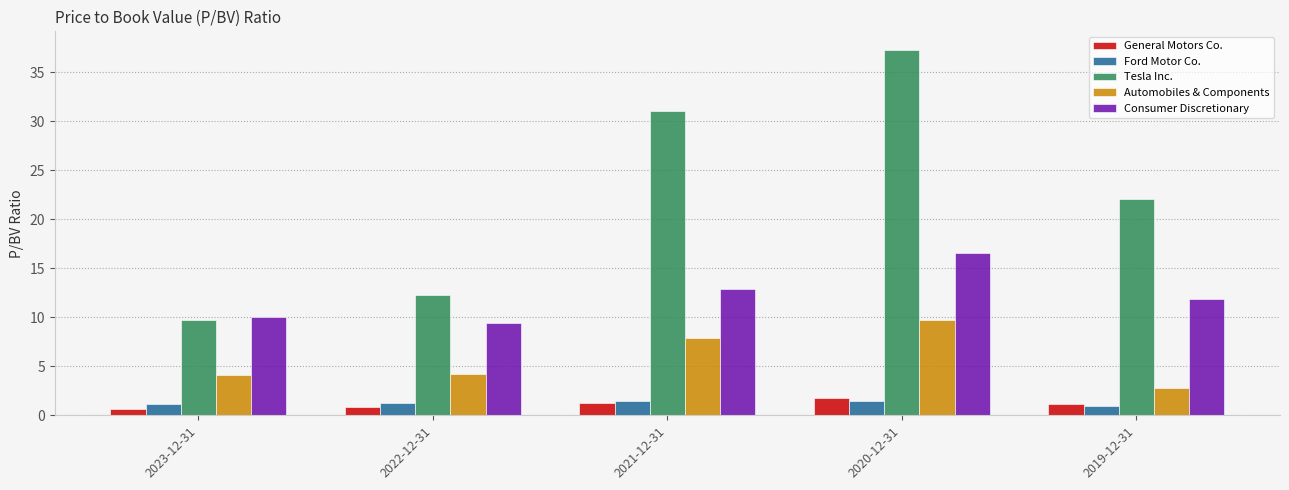

How many groups of bars are there?

5